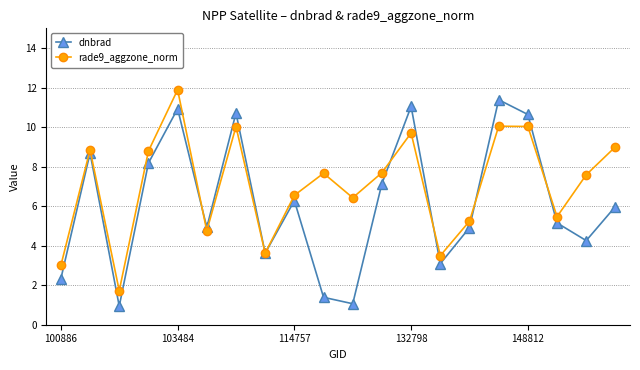

What is the greatest value displayed?

11.9